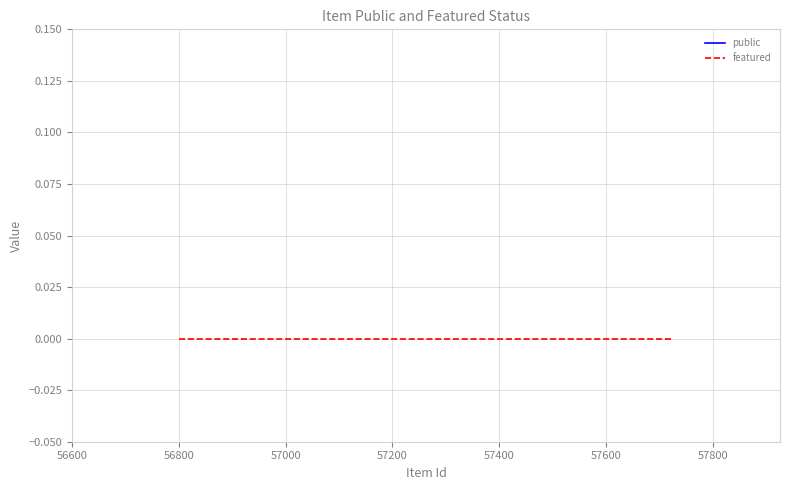

Does the chart display data point markers on the line(s)?

No